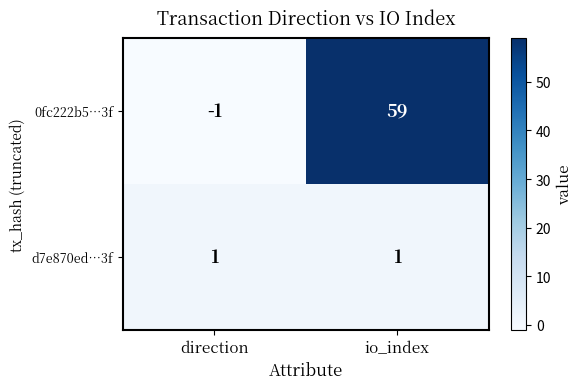

How many data points in 0fc222b5…3f are less than 59?

1